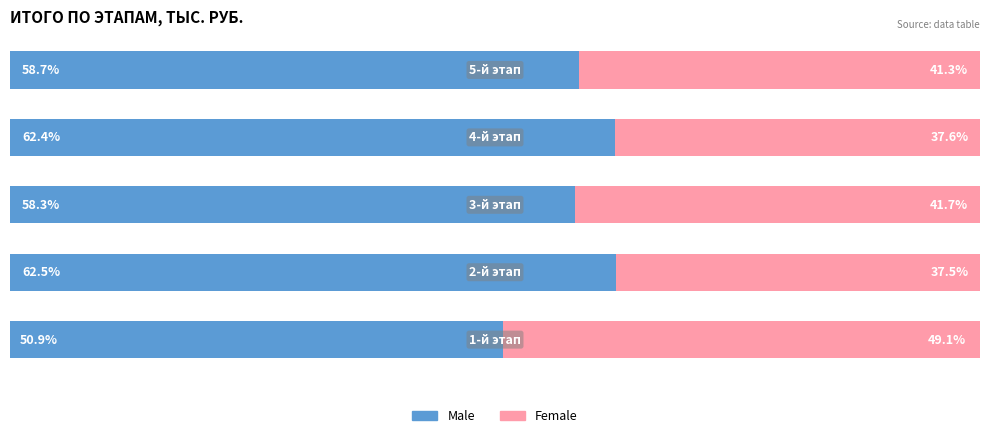

What is the highest value of the Male series?

62.5